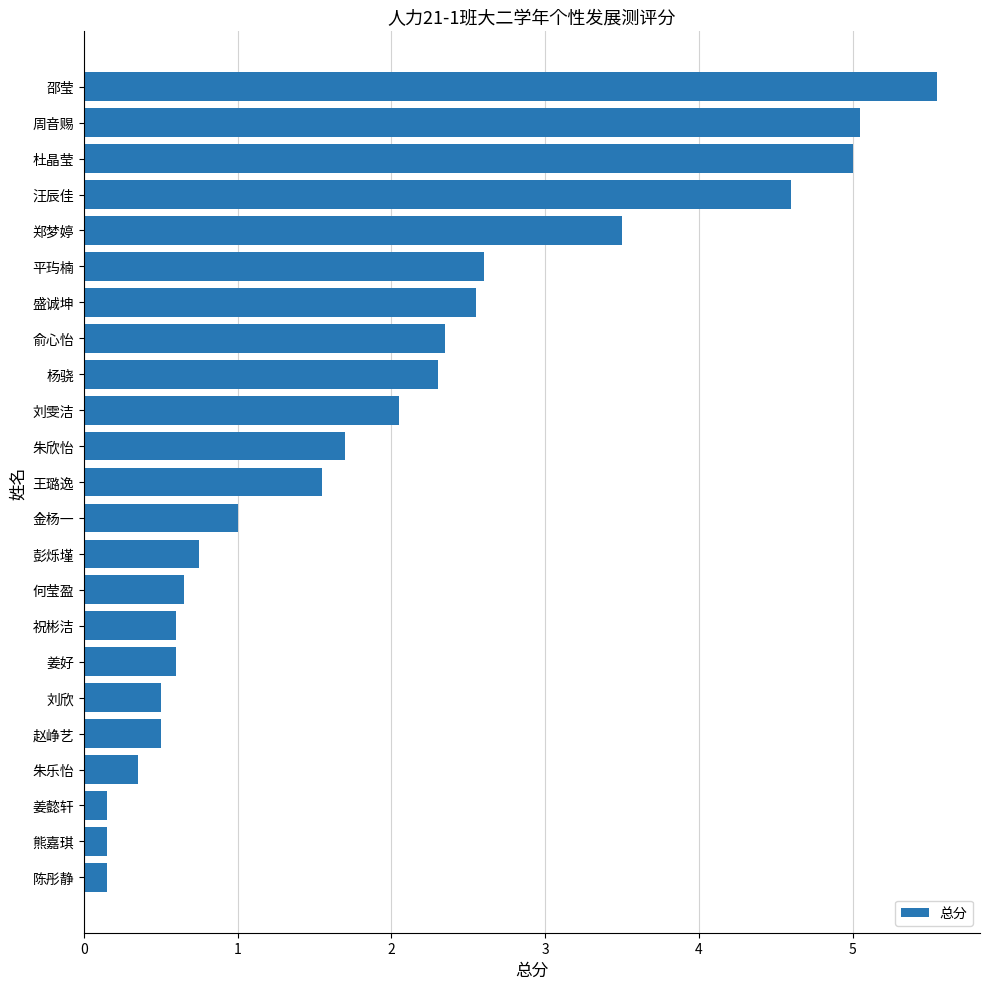

What is the difference between the second highest and second lowest values?

4.9